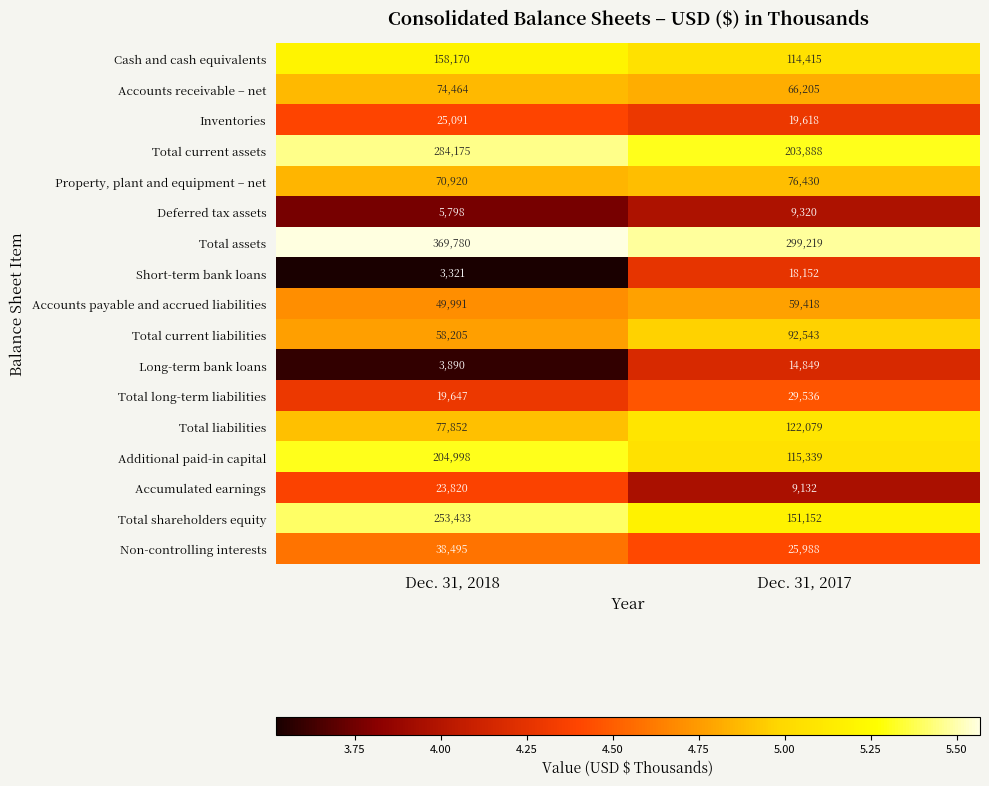

Rank the series by their maximum value, from lowest to highest.

Deferred tax assets, Long-term bank loans, Short-term bank loans, Accumulated earnings, Inventories, Total long-term liabilities, Non-controlling interests, Accounts payable and accrued liabilities, Accounts receivable – net, Property, plant and equipment – net, Total current liabilities, Total liabilities, Cash and cash equivalents, Additional paid-in capital, Total shareholders equity, Total current assets, Total assets